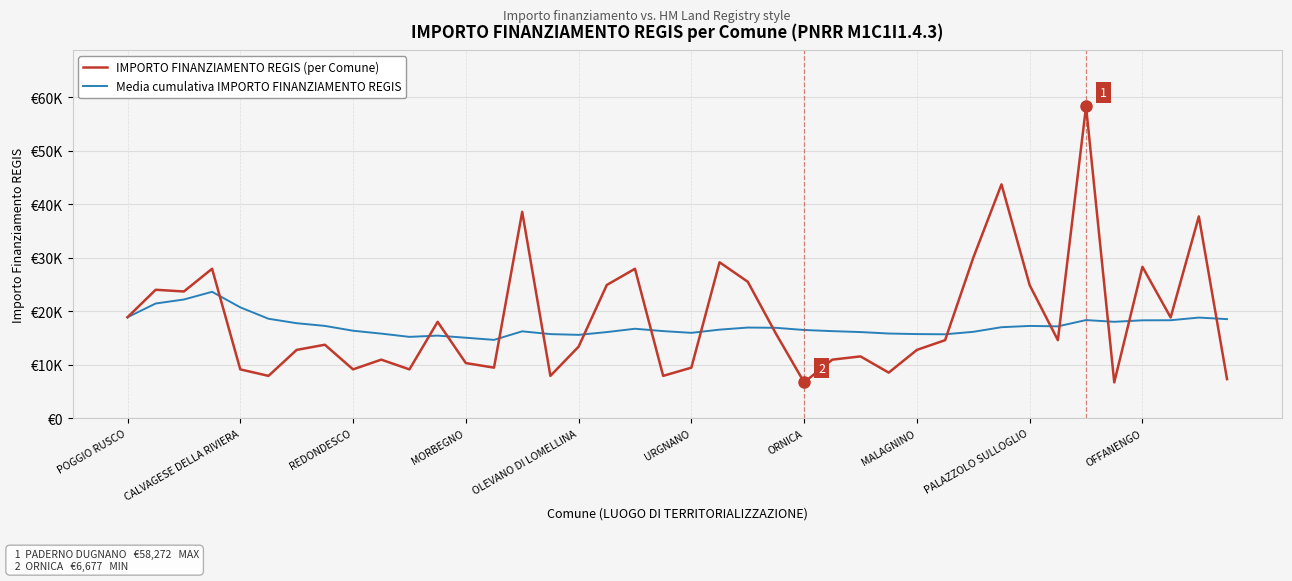

What is the lowest value of the Media cumulativa IMPORTO FINANZIAMENTO REGIS series?

14624.6